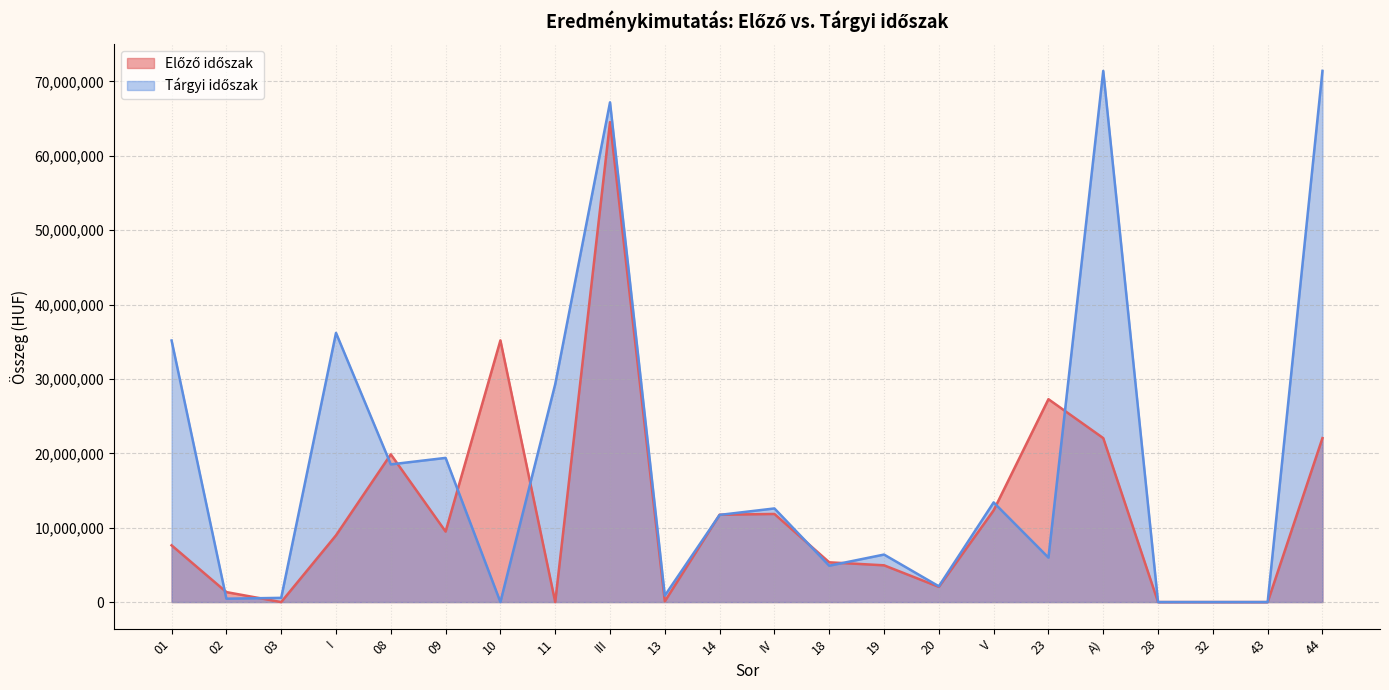

Reading left to right, list all the values displayed in this chart.

Előző időszak: 7629906	1341432	0	8971338	19864690	9480483	35183641	5000	64533814	103380	11743618	11846998	5345201	4942811	2045615	12333627	27277659	22046868	0	0	0	22046868
Tárgyi időszak: 35169708	455673	567504	36192885	18514119	19385334	0	29291400	67190853	868855	11720320	12589175	4890957	6387519	2121442	13399918	5978699	71415946	15	15	15	71415961